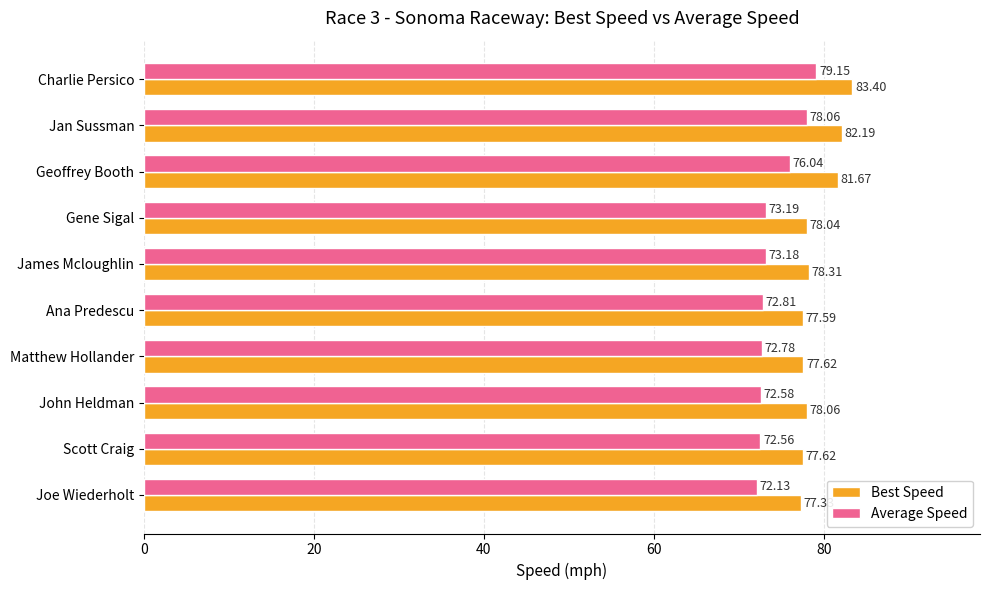

At which label is Average Speed closest to 75?

Geoffrey Booth